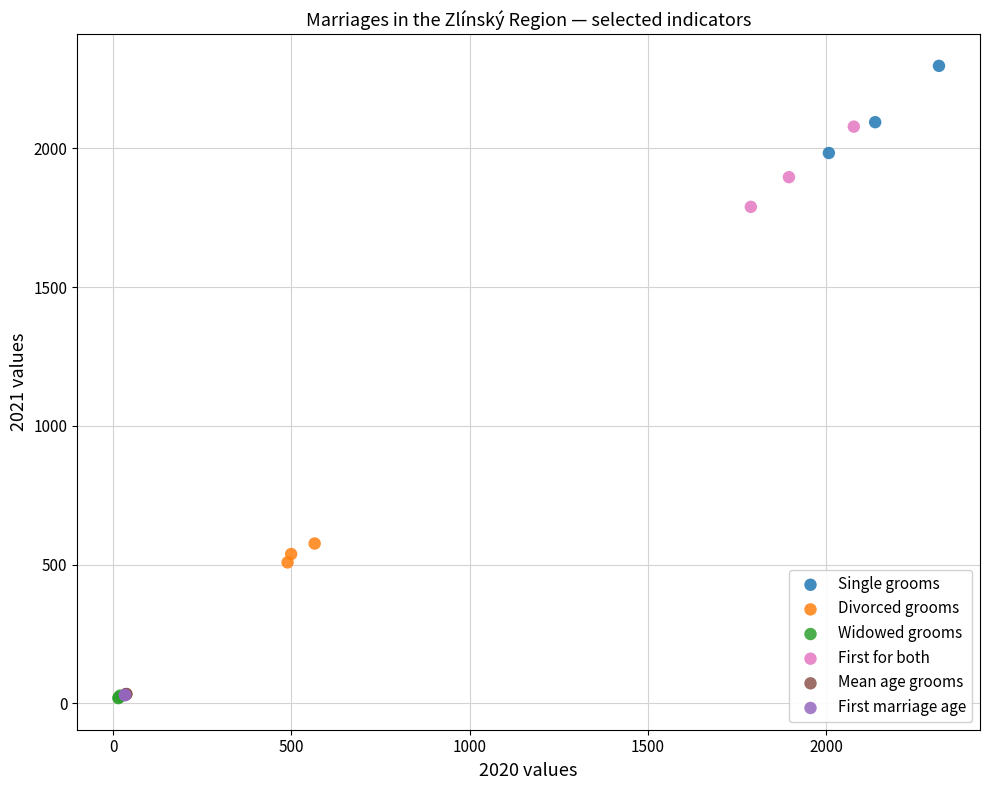

What are all the series names shown in the legend?

Single grooms, Divorced grooms, Widowed grooms, First for both, Mean age grooms, First marriage age